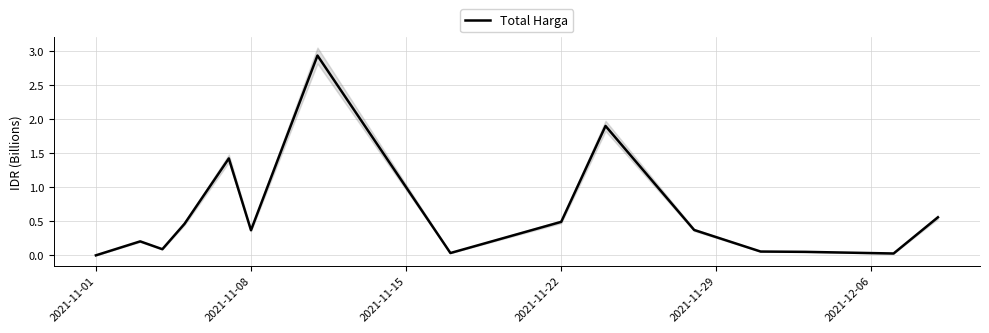

What is the average value?

0.6